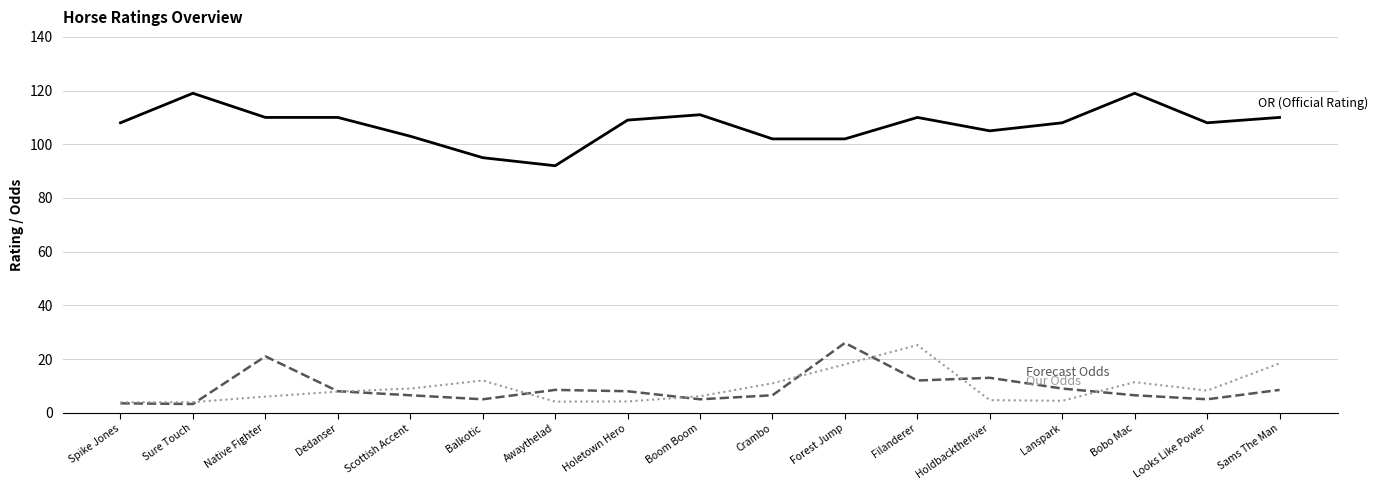

What is the difference between the highest and lowest values at Bobo Mac?

112.5